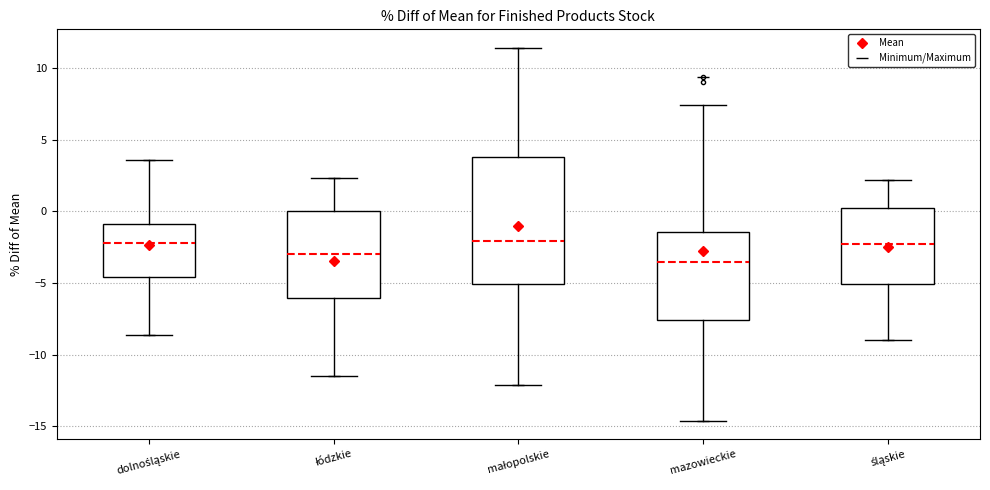

Which box has the lowest median line?

mazowieckie